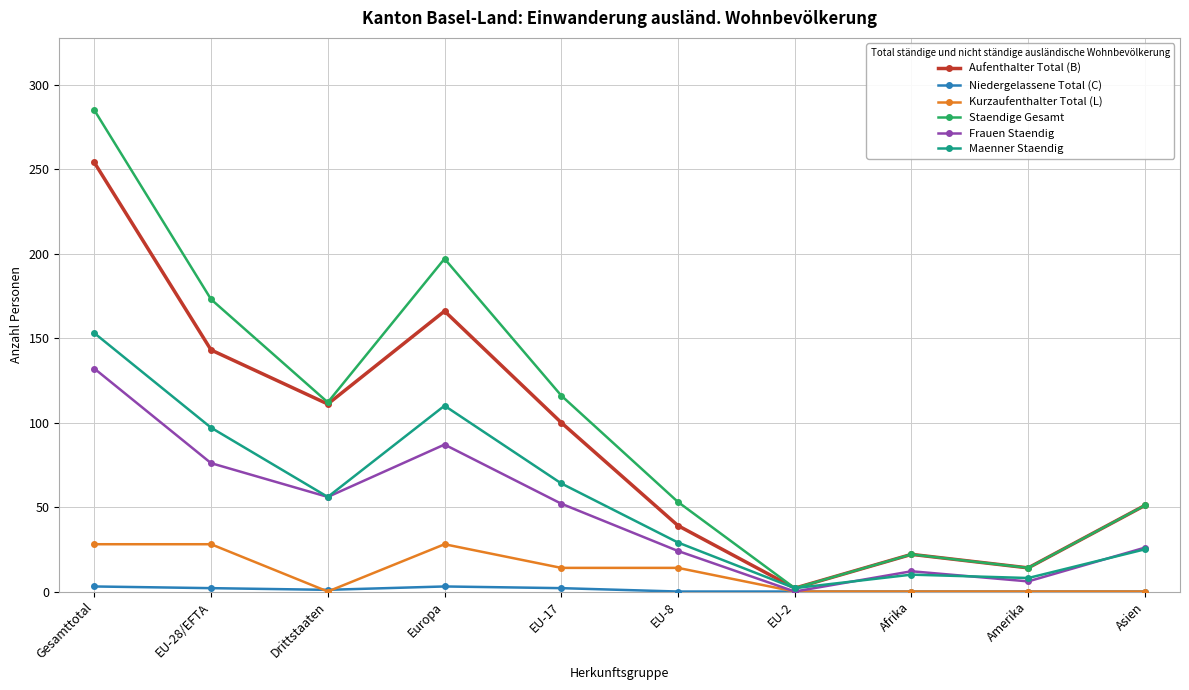

Which category has the lowest value in the Aufenthalter Total (B) series?

EU-2